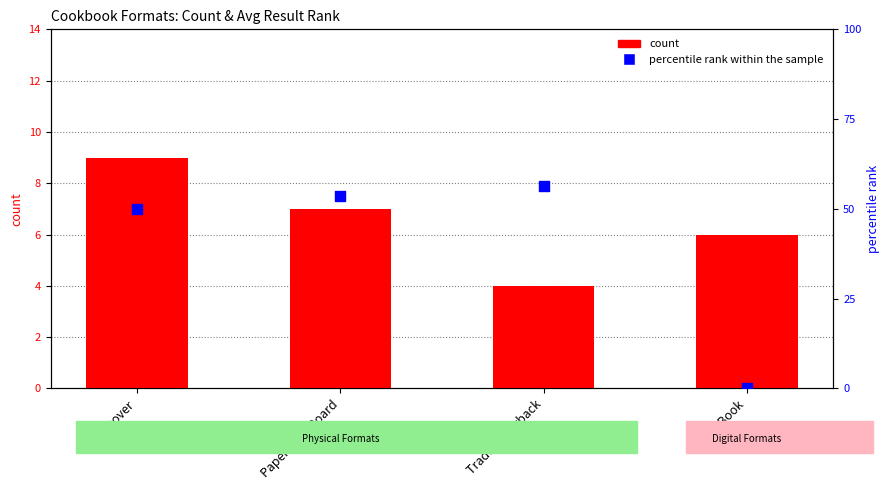

At which category is the sum across all series the highest?

Paper Over Board